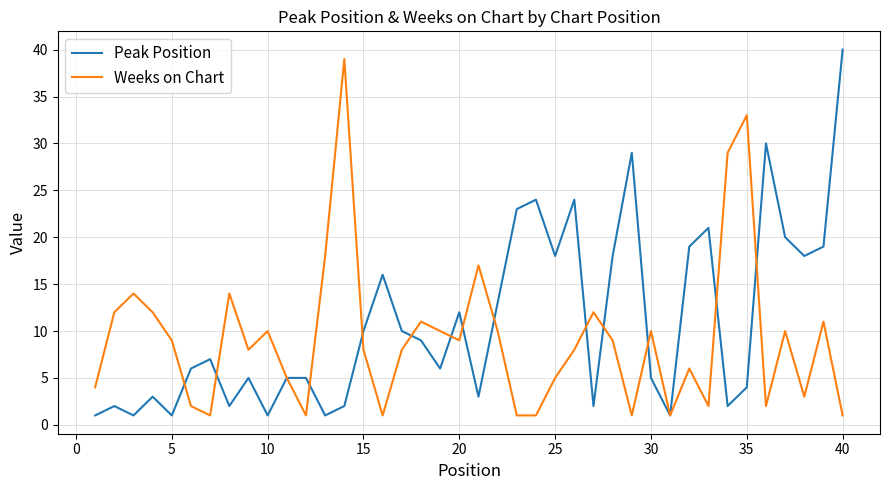

Reading left to right, list all the values displayed in this chart.

Peak Position: 1	2	1	3	1	6	7	2	5	1	5	5	1	2	10	16	10	9	6	12	3	13	23	24	18	24	2	18	29	5	1	19	21	2	4	30	20	18	19	40
Weeks on Chart: 4	12	14	12	9	2	1	14	8	10	5	1	18	39	8	1	8	11	10	9	17	10	1	1	5	8	12	9	1	10	1	6	2	29	33	2	10	3	11	1